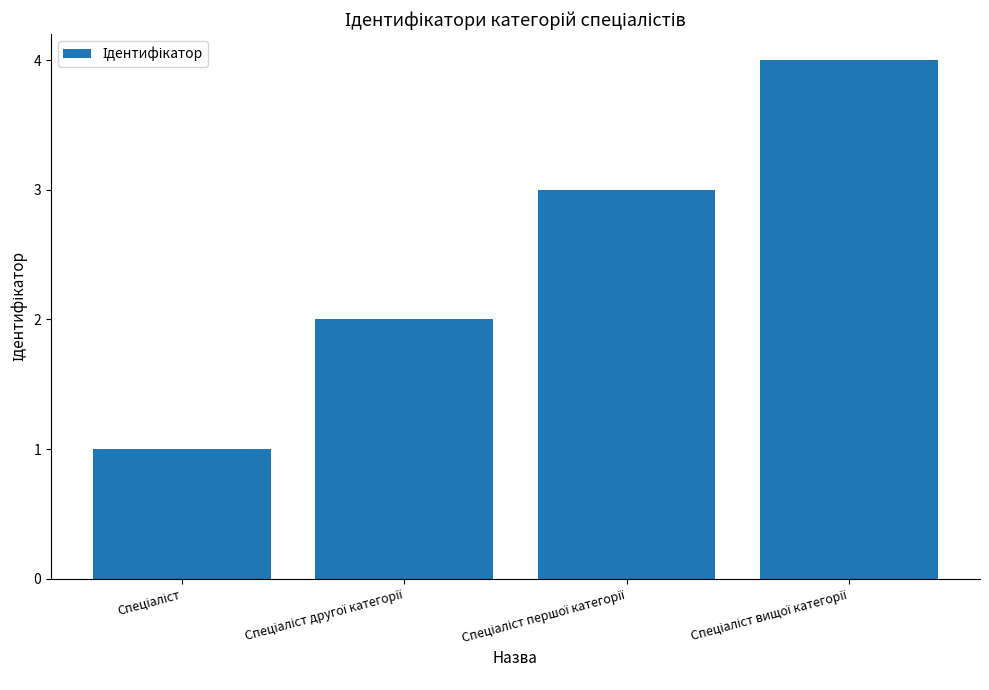

What is the sum of all values?

10